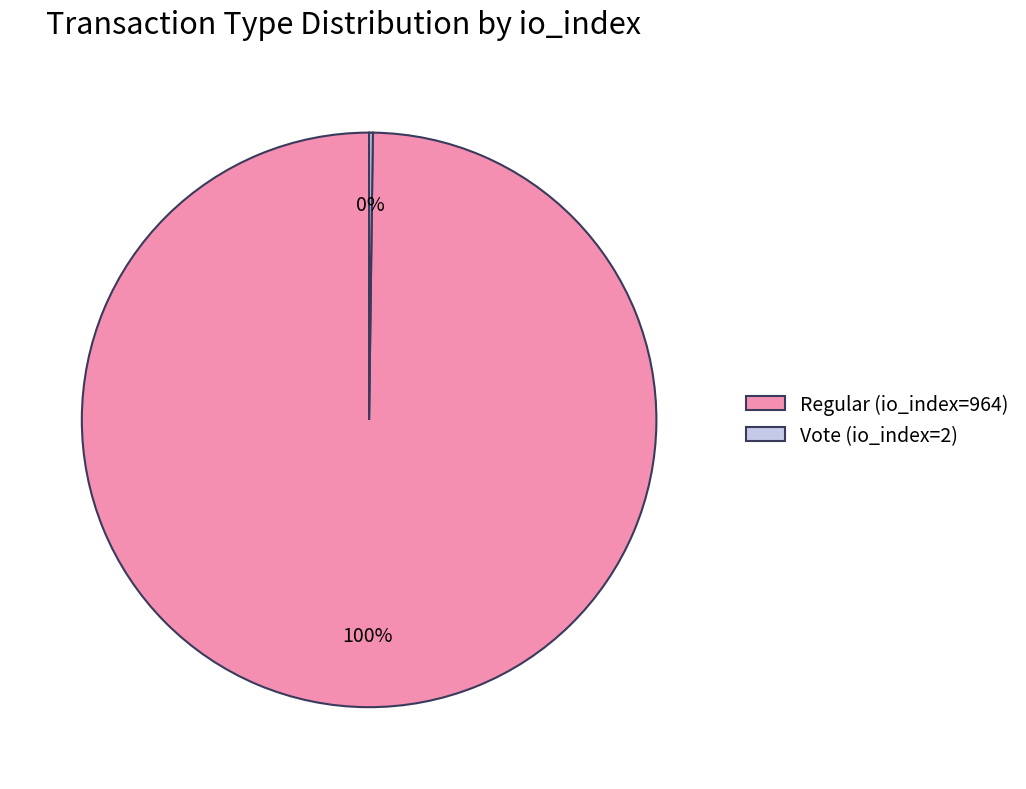

Does any single category account for the majority?

Yes